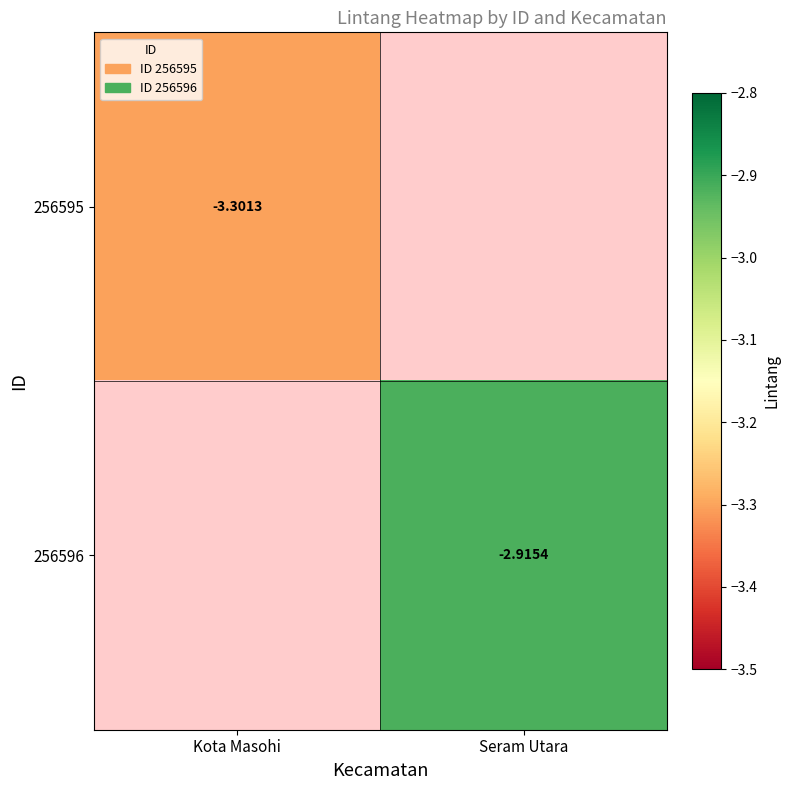

Read the 256595 value at Kota Masohi.

-3.3